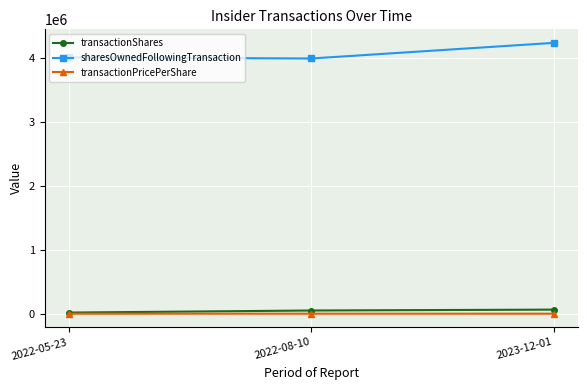

Which category has the highest value in the sharesOwnedFollowingTransaction series?

2023-12-01